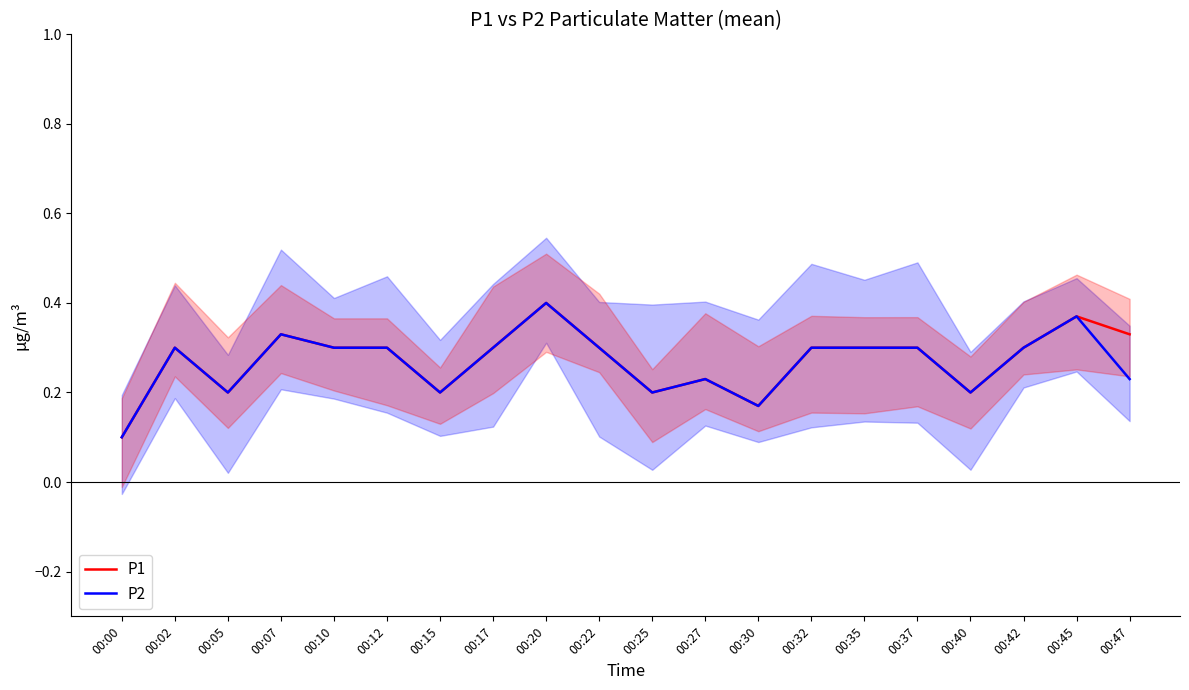

What is the highest value of the P1 series?

0.4